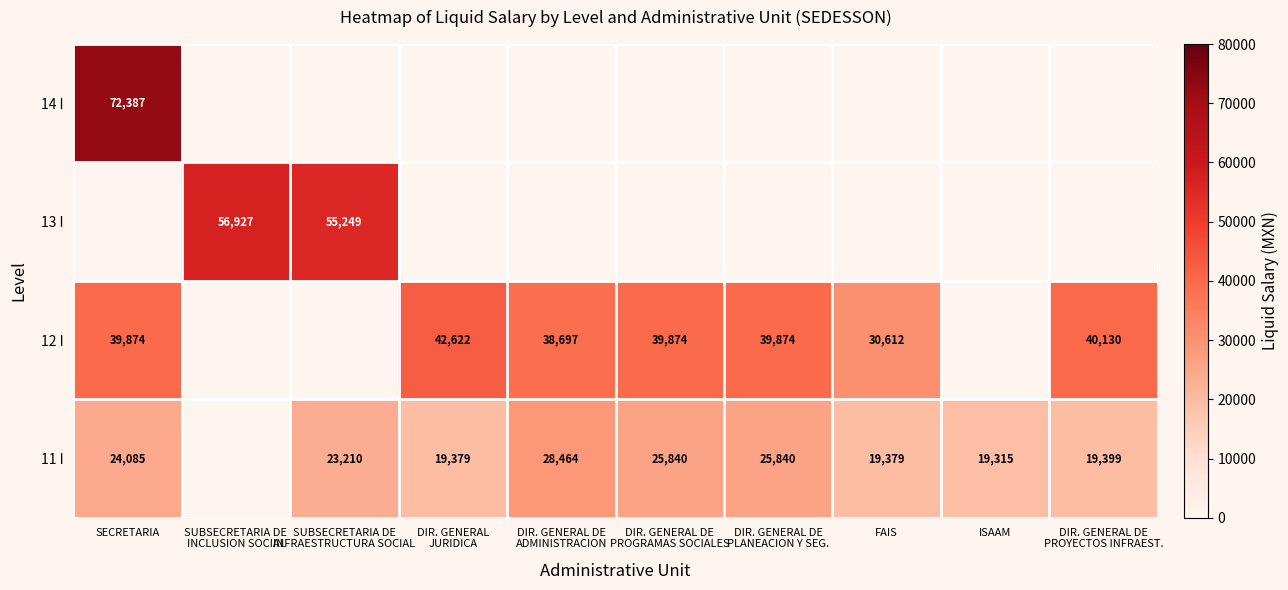

True or false: 11 I has a value of 37759 at SECRETARIA.

False